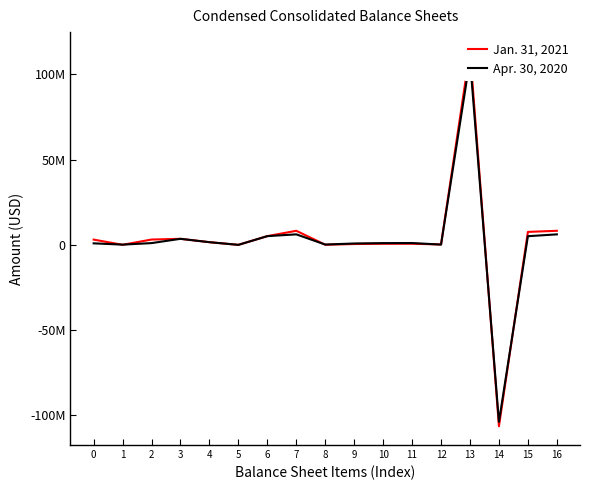

At how many categories does at least one series exceed -88860460?

16